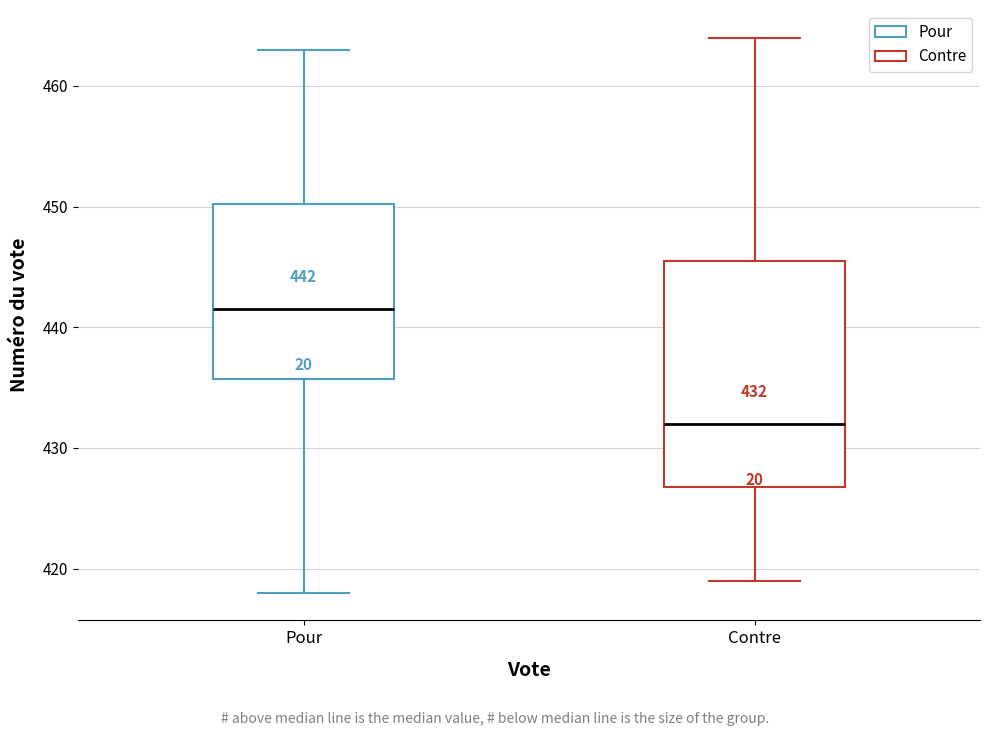

Which box has the highest median line?

Pour